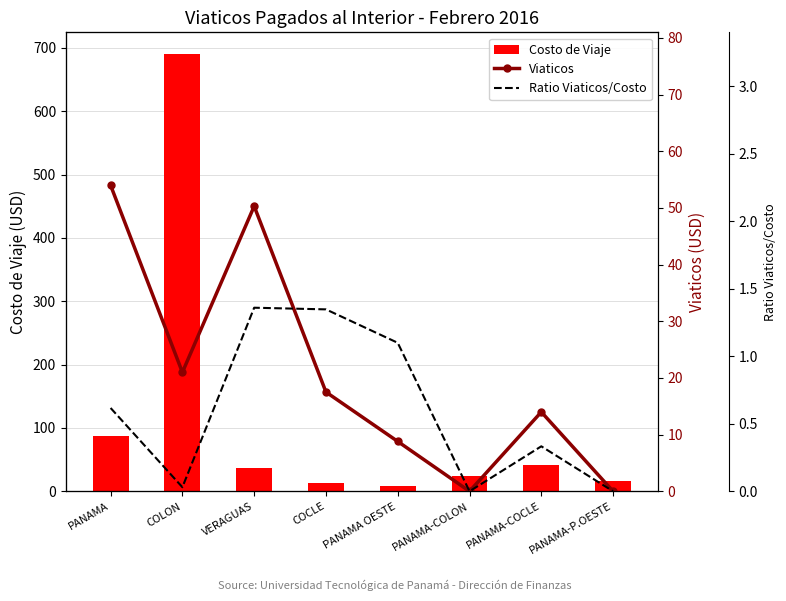

How many values in the Viaticos series exceed 17?

4